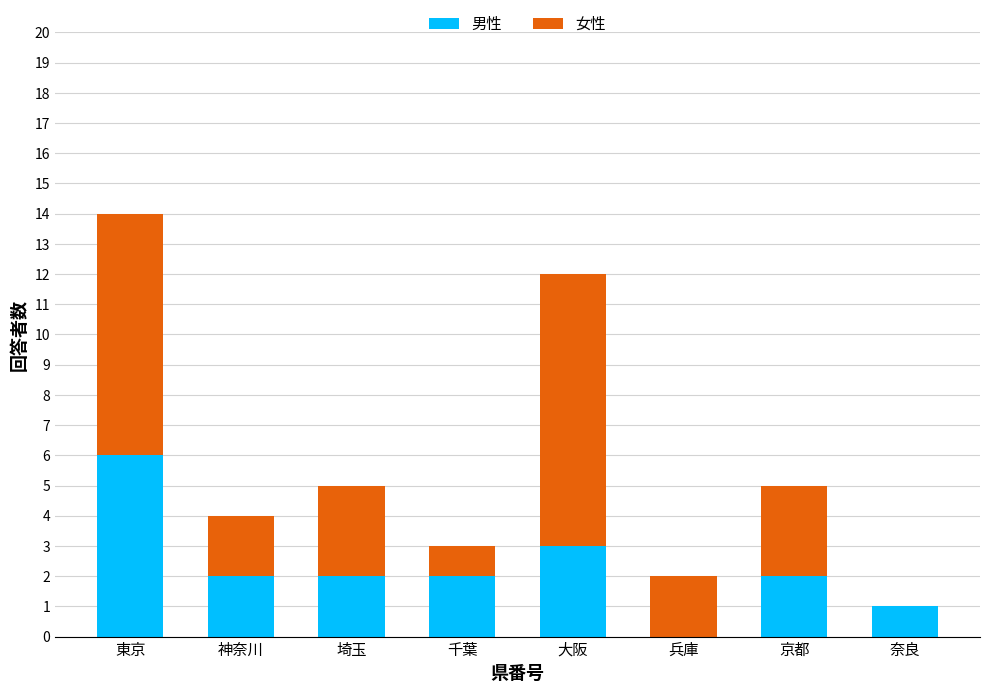

True or false: 男性 has a value of 2 at 神奈川.

True